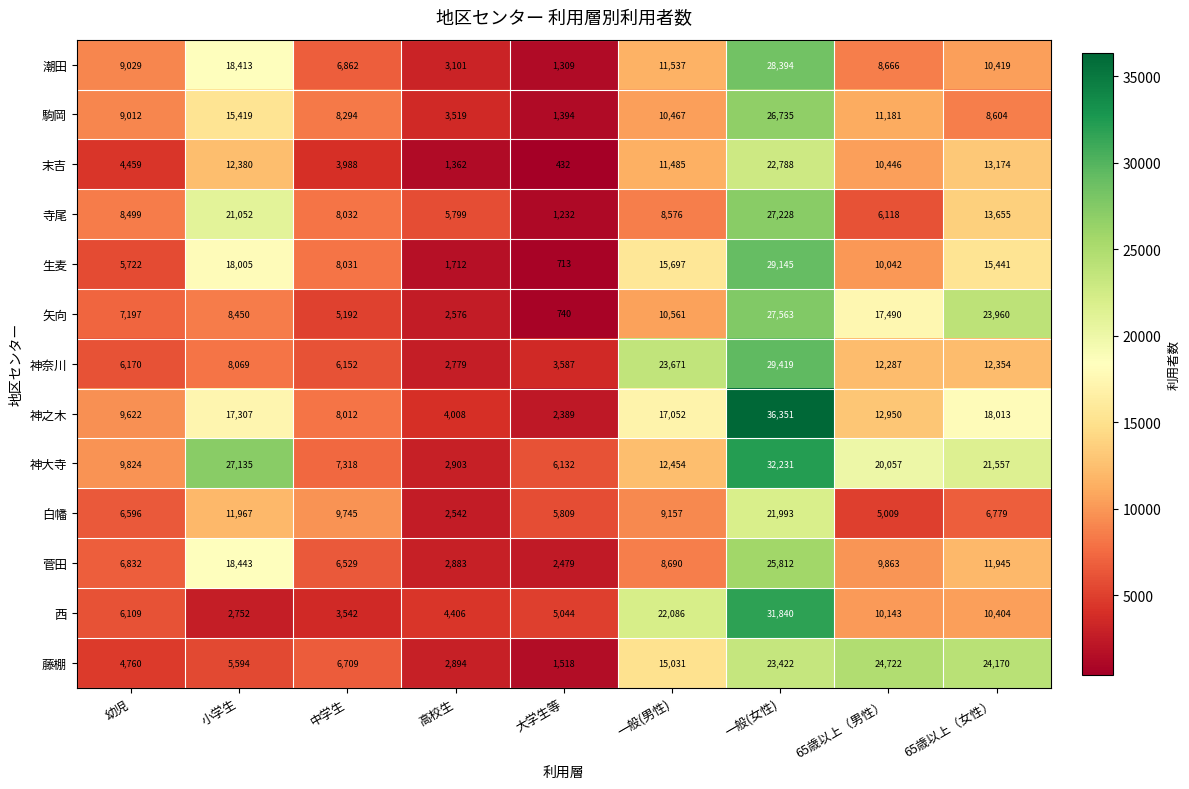

List the series in order of their peak value, lowest first.

白幡, 末吉, 藤棚, 菅田, 駒岡, 寺尾, 矢向, 潮田, 生麦, 神奈川, 西, 神大寺, 神之木